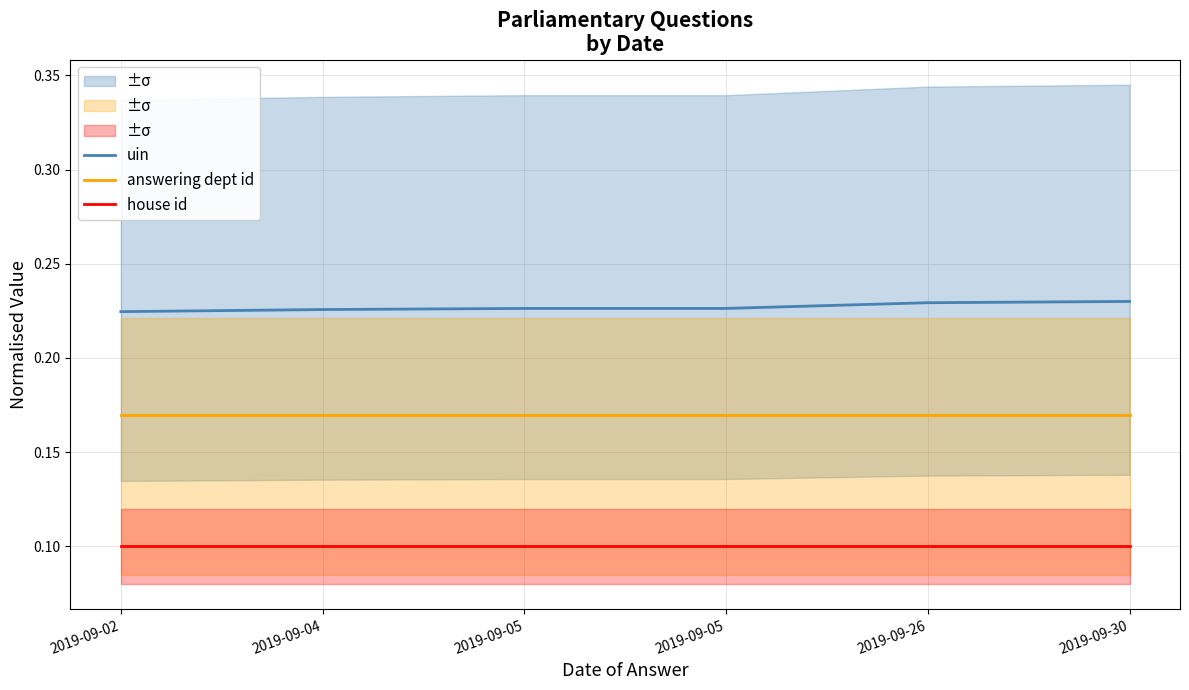

What is the sum of all answering dept id values?

1.0